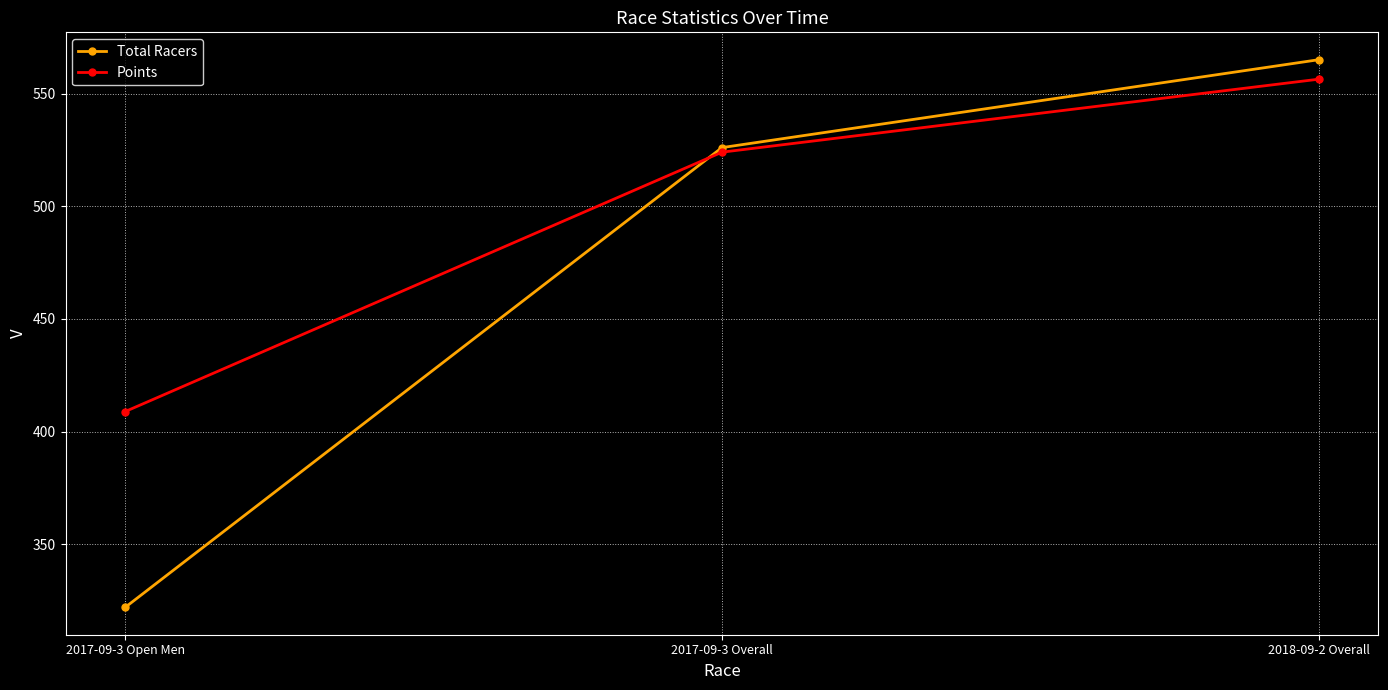

What value does the Total Racers series have at 2018-09-2 Overall?

565.0